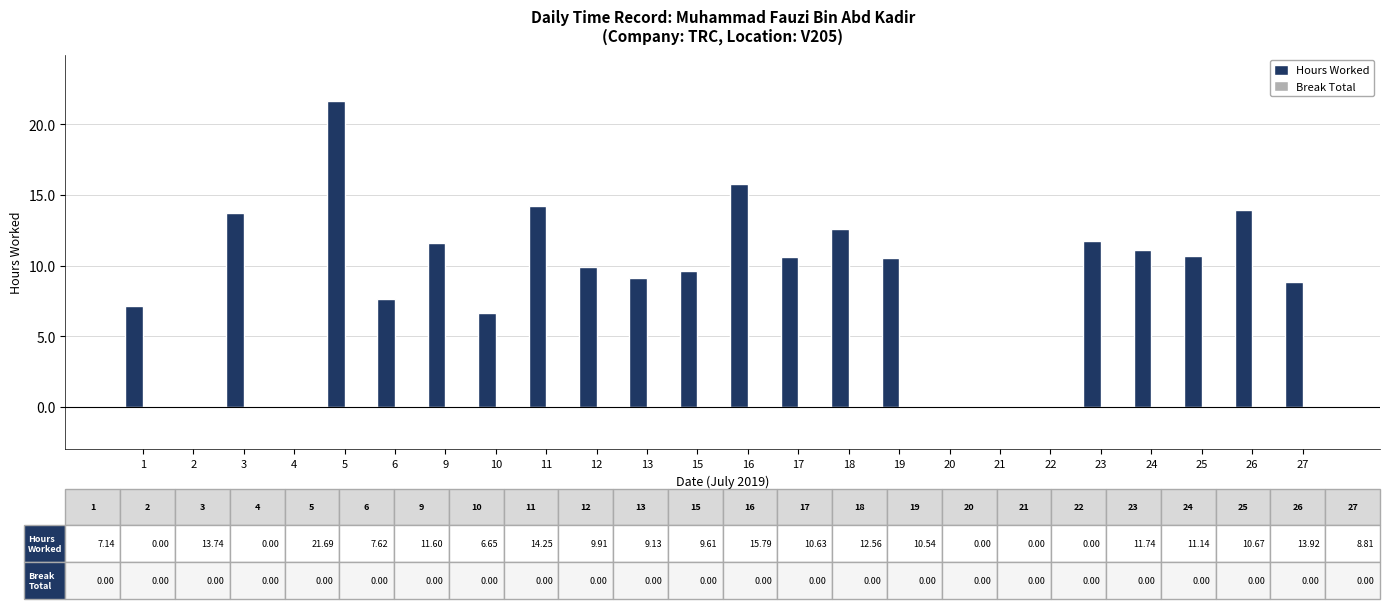

Is it true that the value at 9 is 11.6?

True